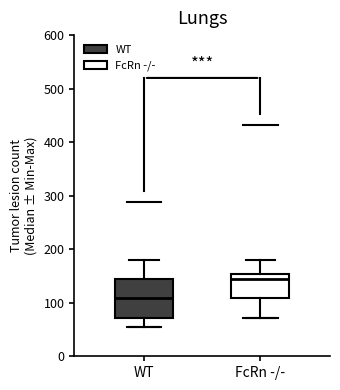

Reading left to right, read every box against the y-axis: the position of its median line, the range the box covers, and the ends of its whiskers. The values are not printed on the chart, so give them approximately, as read against the axis.

WT: median 110, box 70 to 140, whiskers 50 to 180
FcRn -/-: median 140, box 110 to 150, whiskers 70 to 180